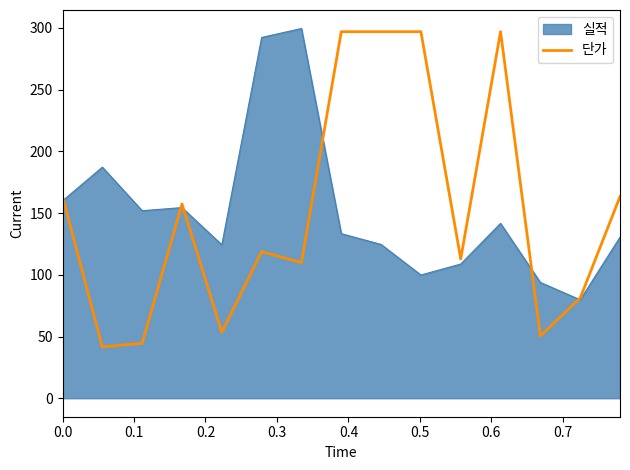

Which series has the widest spread of values?

단가